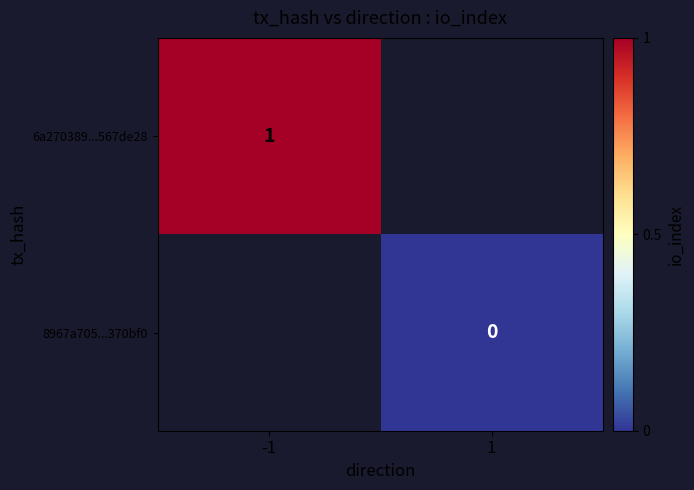

Rank the series at 1 from highest to lowest value.

6a270389...567de28, 8967a705...370bf0